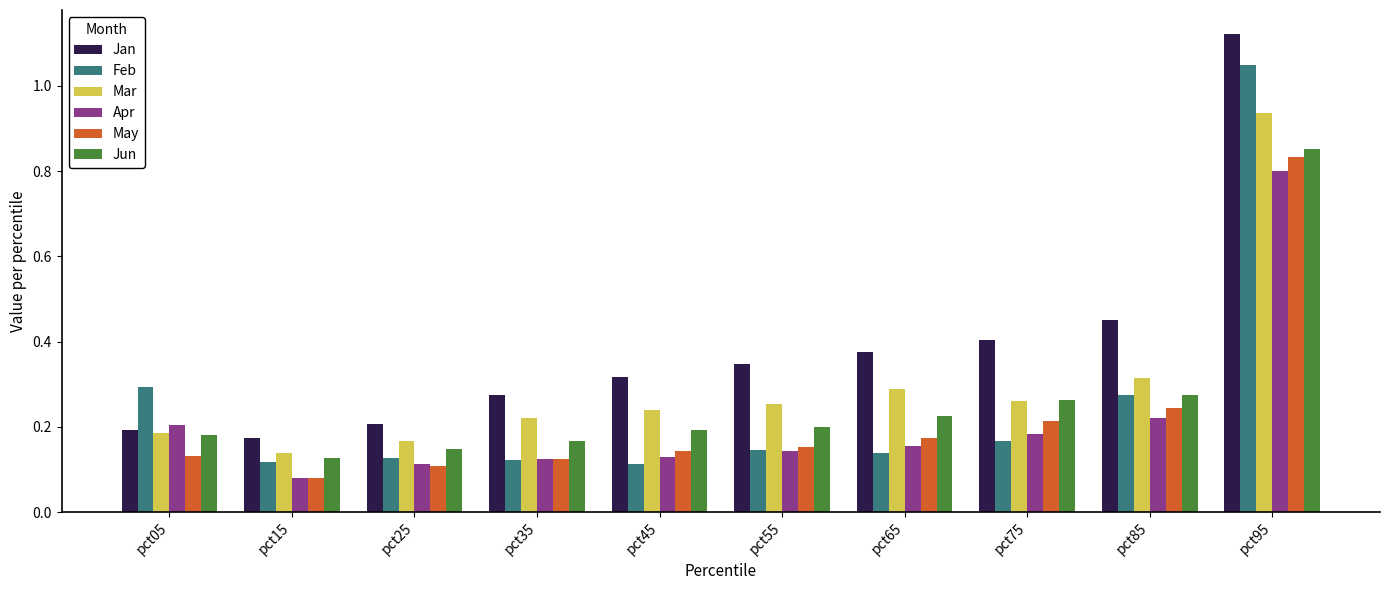

Which category has the highest value across all series?

pct95